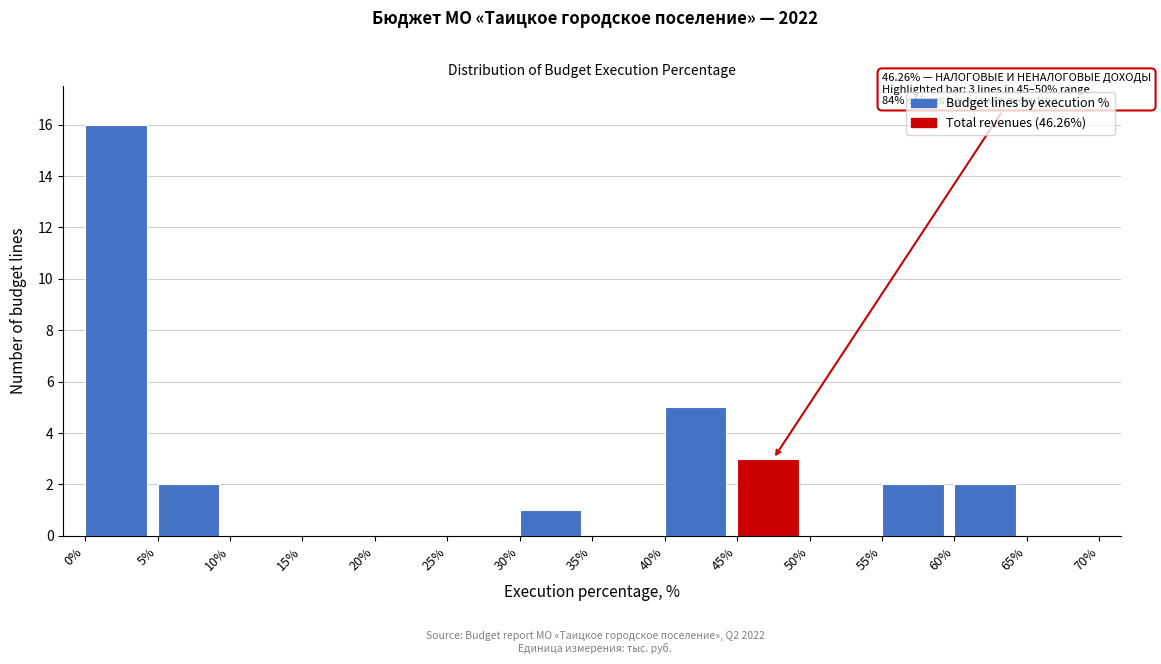

Which range on the x-axis has the tallest bar?

0% to 5%